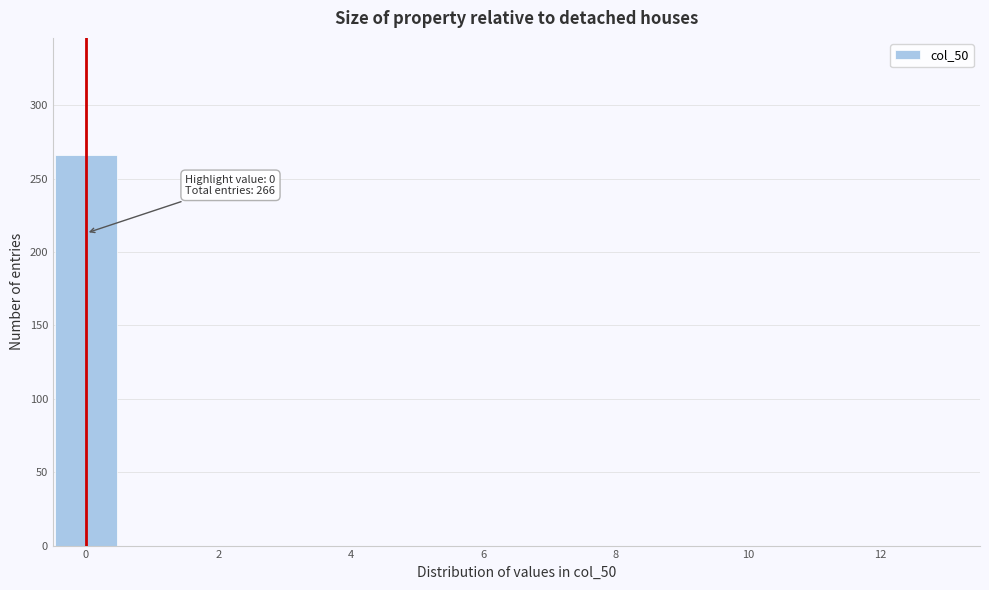

Over which range of the x-axis is the bar tallest?

-0.5 to 0.5